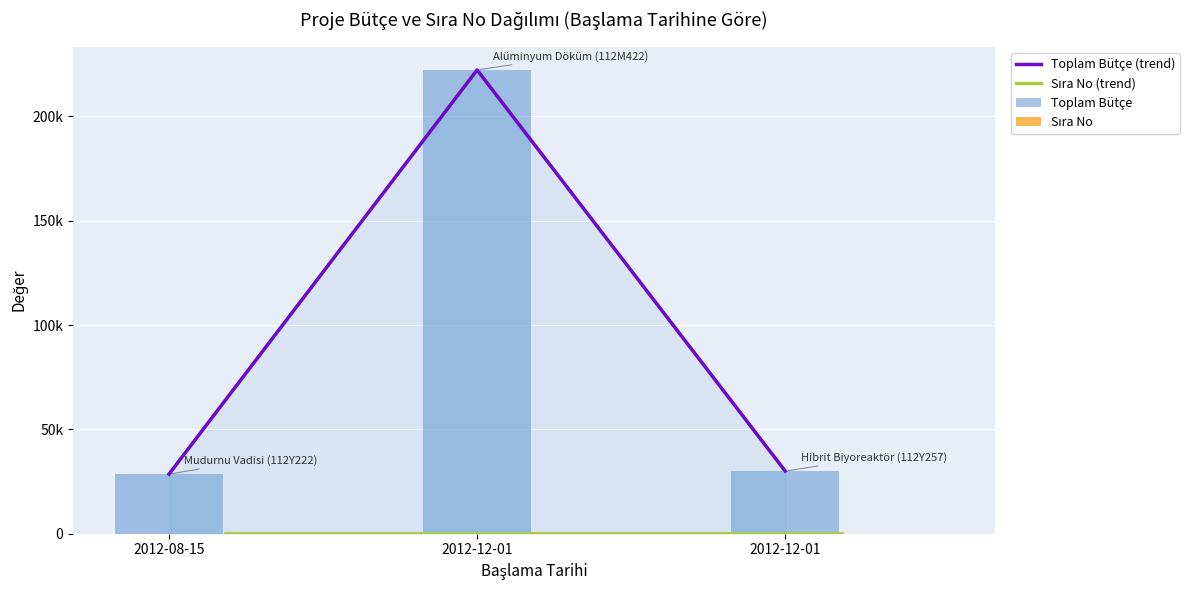

Is it true that Toplam Bütçe equals 18073 at 2012-12-01?

False